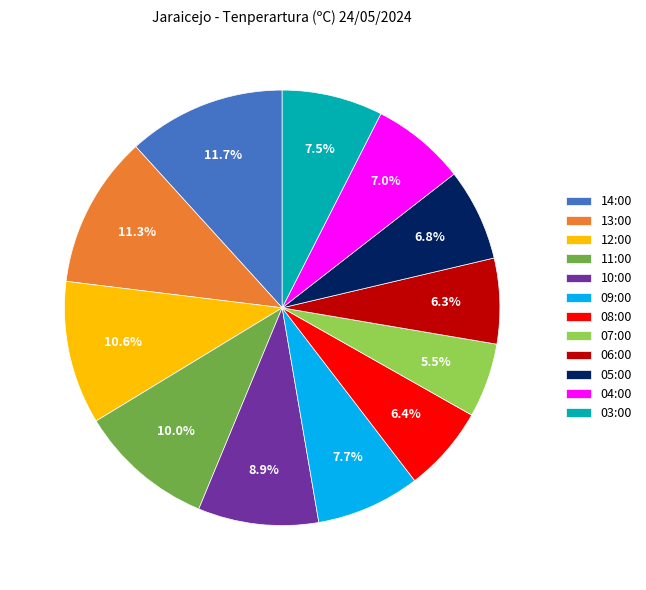

Does 11:00 represent more than half of the total?

No